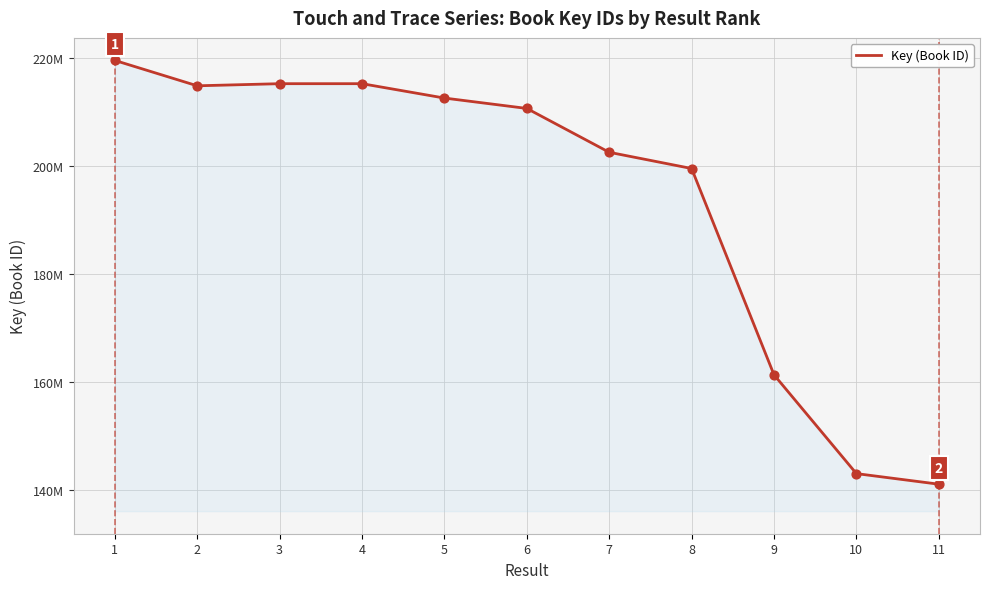

Which has a higher value, 5 or 2?

2